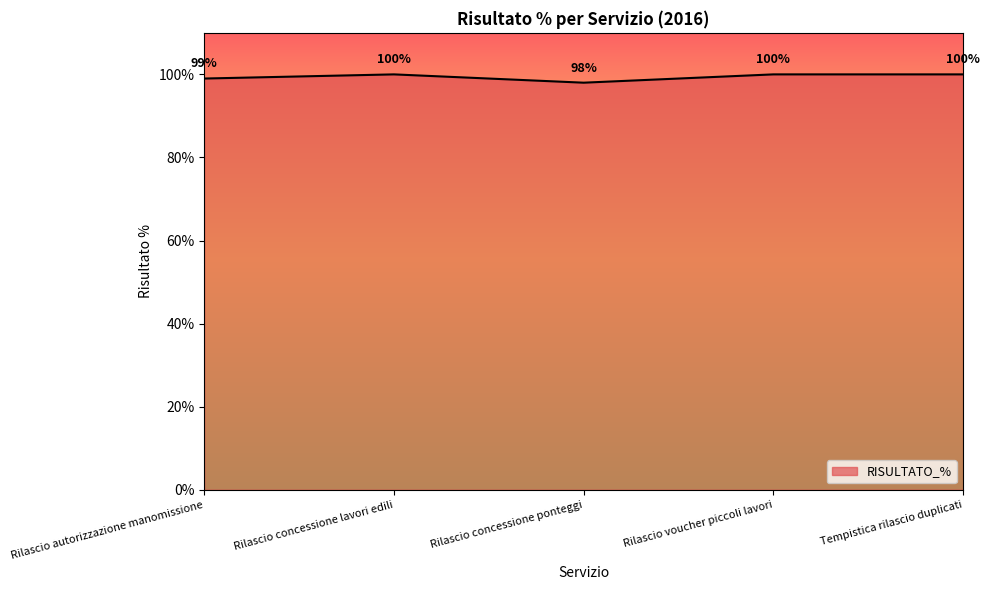

What is the change in value from Rilascio concessione ponteggi to Rilascio voucher piccoli lavori?

+2